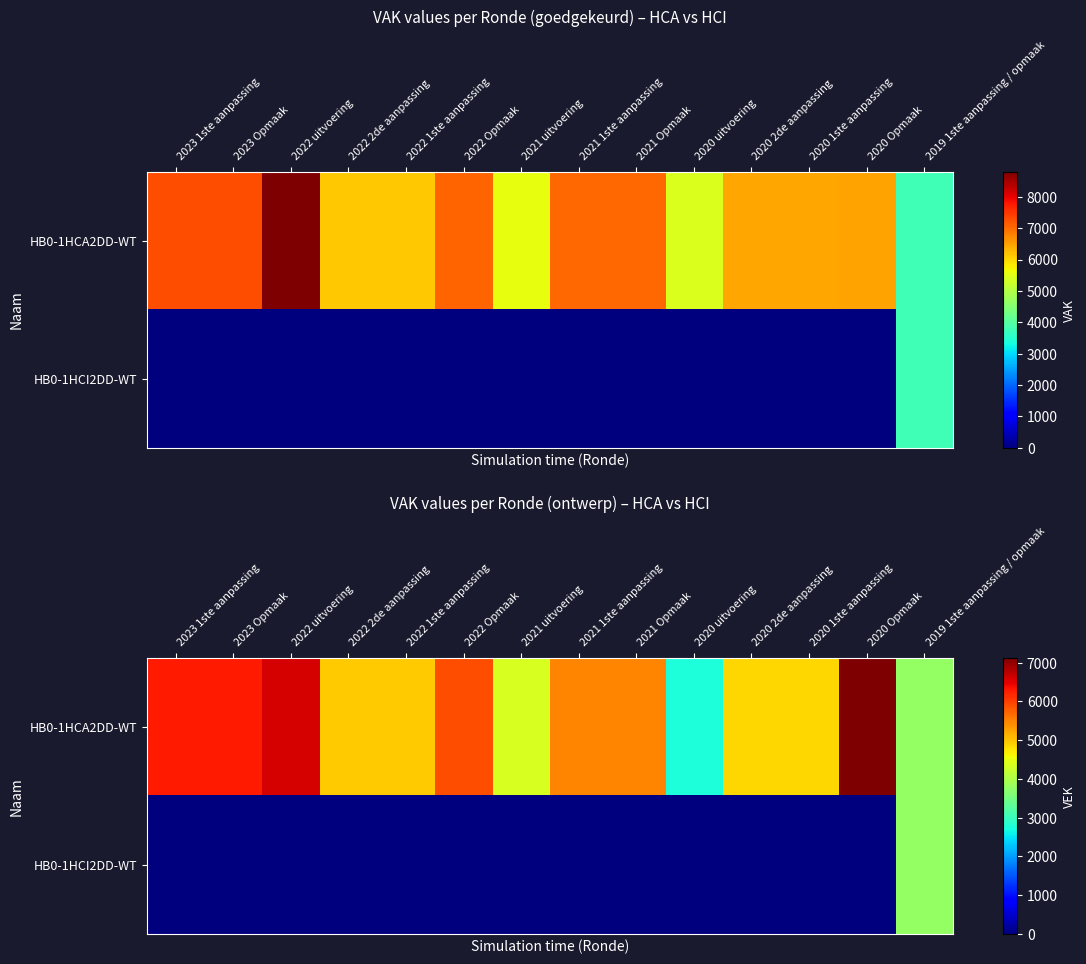

At which category is the sum across all series the highest?

2019 1ste aanpassing / opmaak